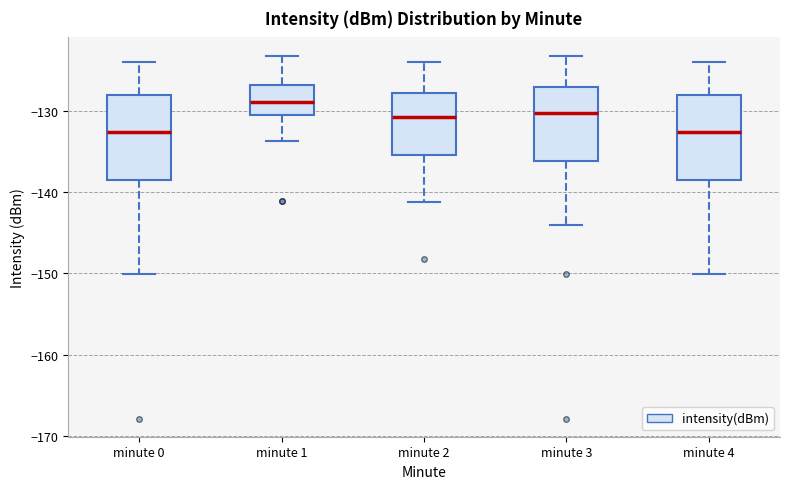

Reading left to right, transcribe this box plot: for each box, give where its median line is, the range the box spans, and where its two whiskers end, as read against the y-axis. The values are not printed on the chart, so give them approximately, as read against the axis.

minute 0: median -133, box -138 to -128, whiskers -150 to -124
minute 1: median -129, box -131 to -127, whiskers -134 to -123
minute 2: median -131, box -135 to -128, whiskers -141 to -124
minute 3: median -130, box -136 to -127, whiskers -144 to -123
minute 4: median -133, box -138 to -128, whiskers -150 to -124